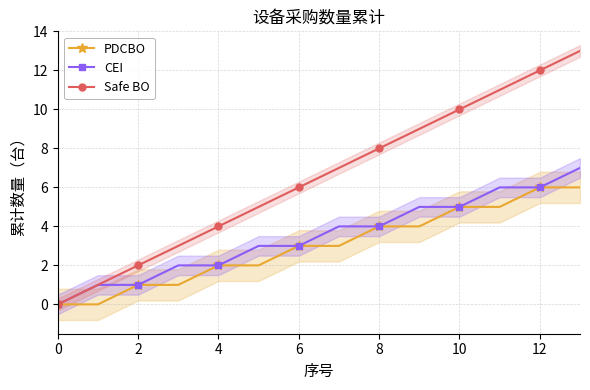

True or false: CEI and PDCBO intersect in this chart.

False